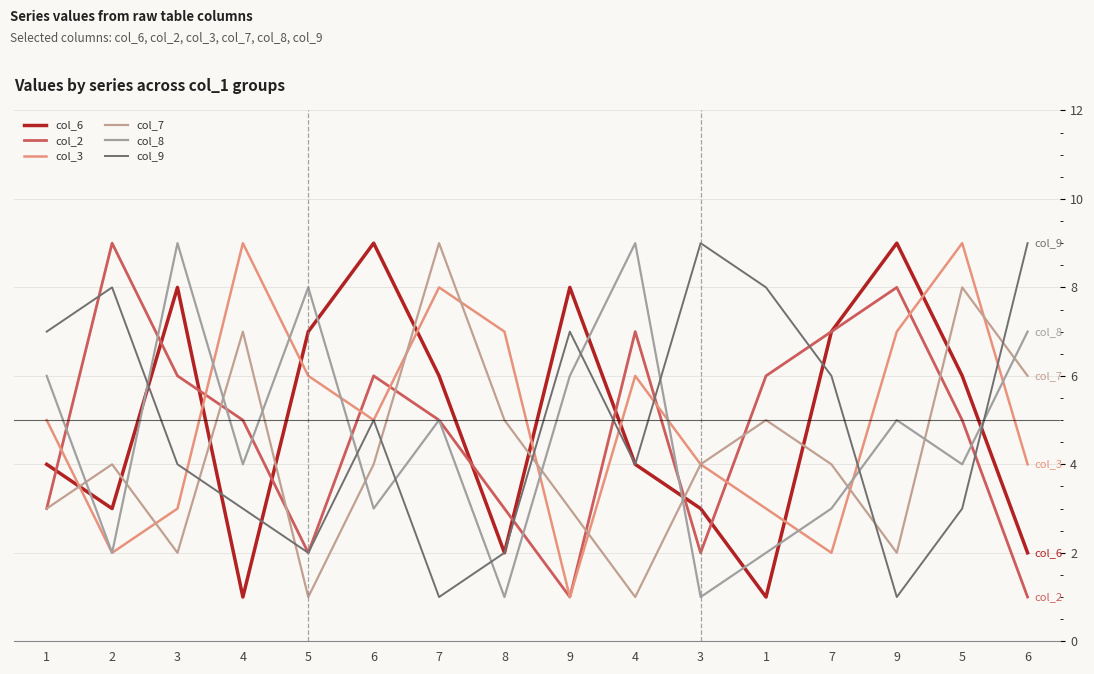

In col_6, how many points are lower than both neighbors (excluding endpoints)?

4